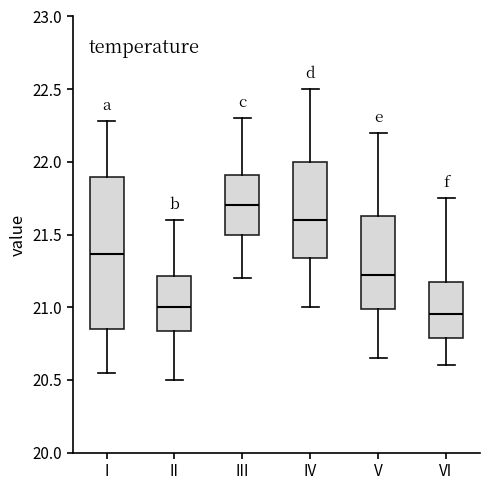

Which box is the tallest, from its lower edge to its upper edge?

I